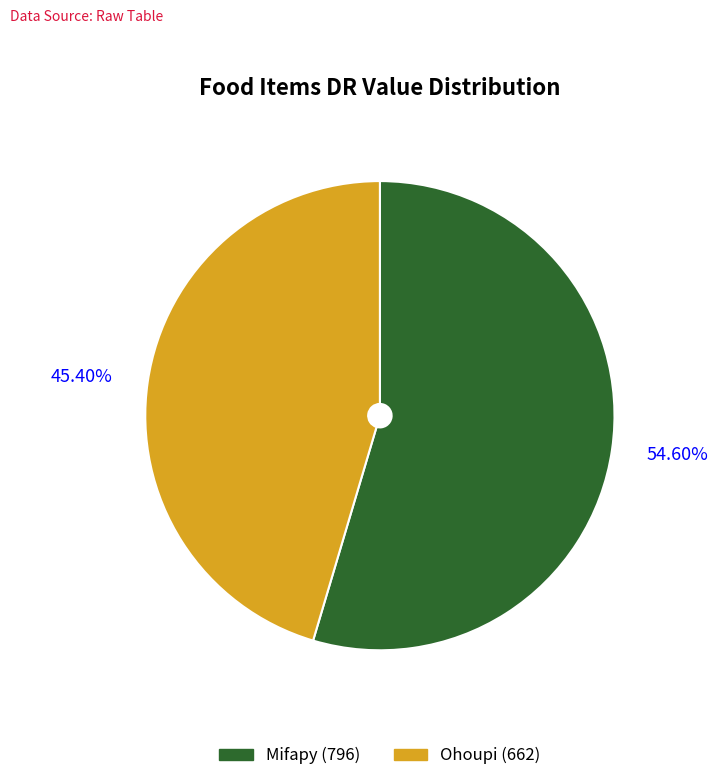

Is there any slice that represents more than half of the pie?

Yes